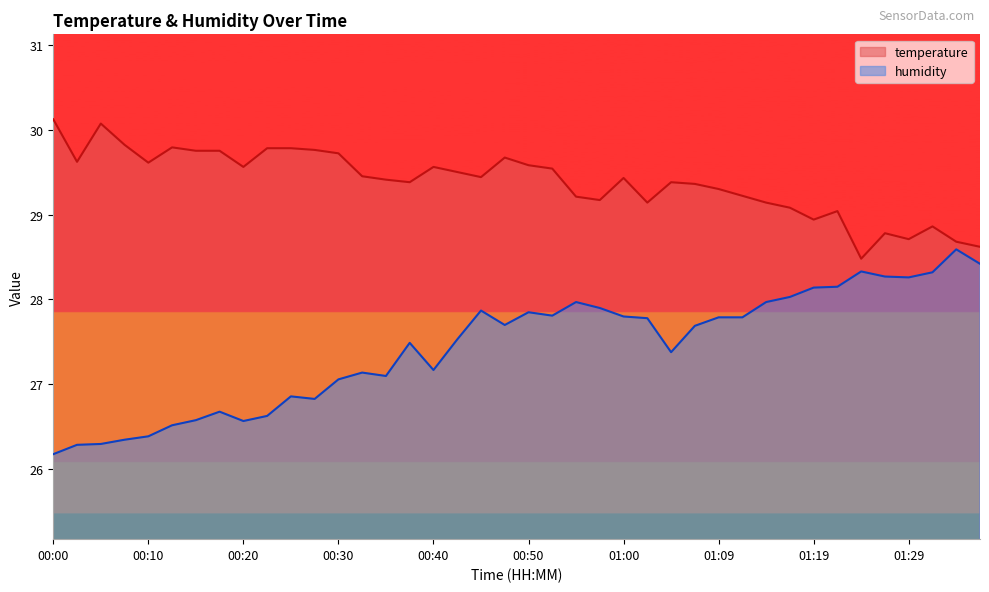

What is the label of the 15th point from the left?

00:35